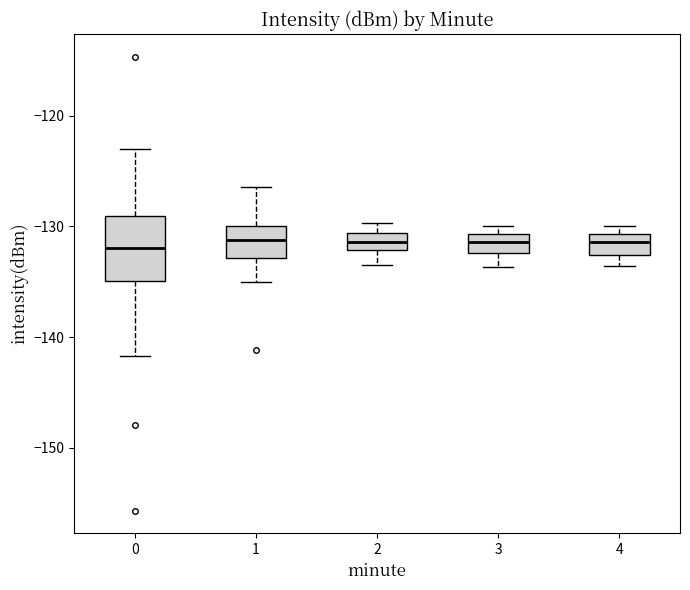

Where is the lower edge of the box at x = 2 on the y-axis? The values are not printed on the chart, so give them approximately, as read against the axis.

-132